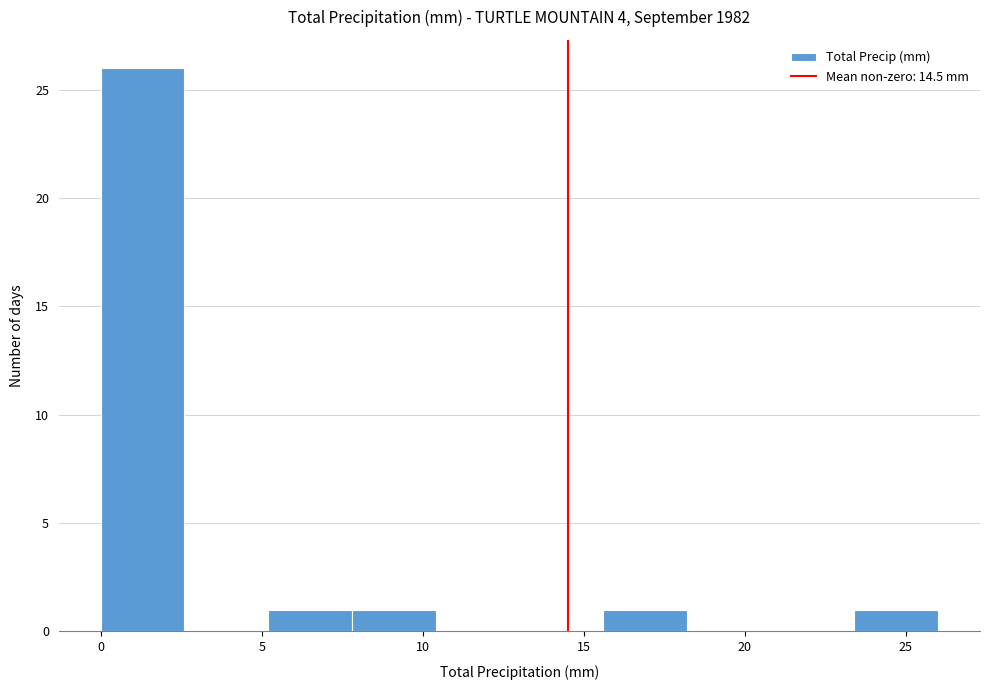

Which range on the x-axis has the tallest bar?

0.0 to 2.6